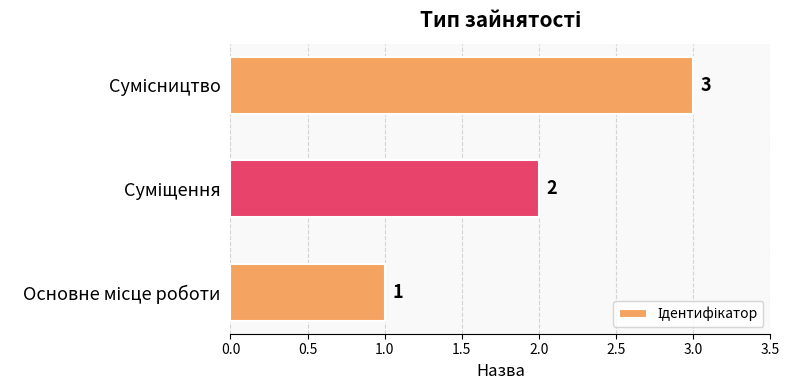

What is the maximum value shown in the chart?

3